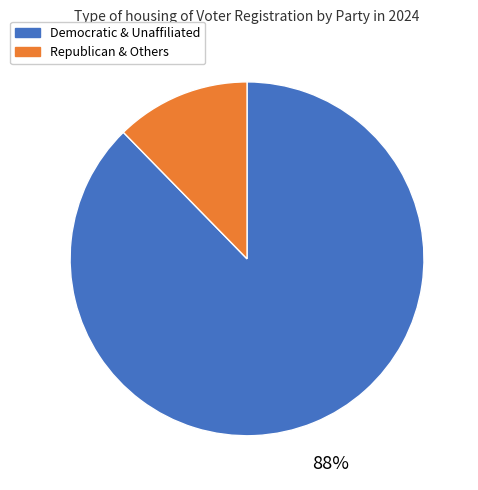

Count the number of slices in the pie.

2